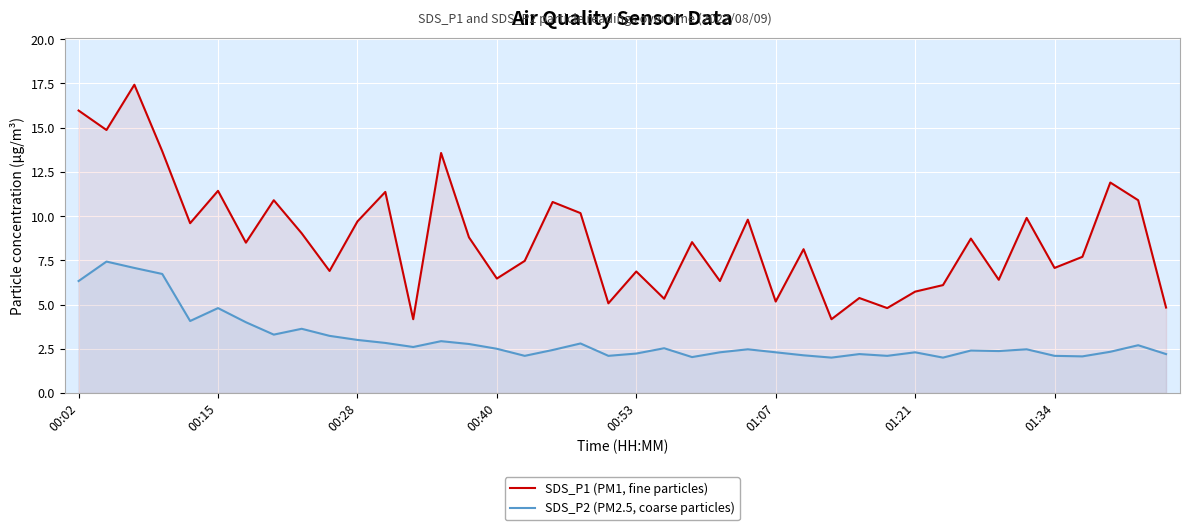

How many values in the SDS_P1 (PM1, fine particles) series exceed 8?

22